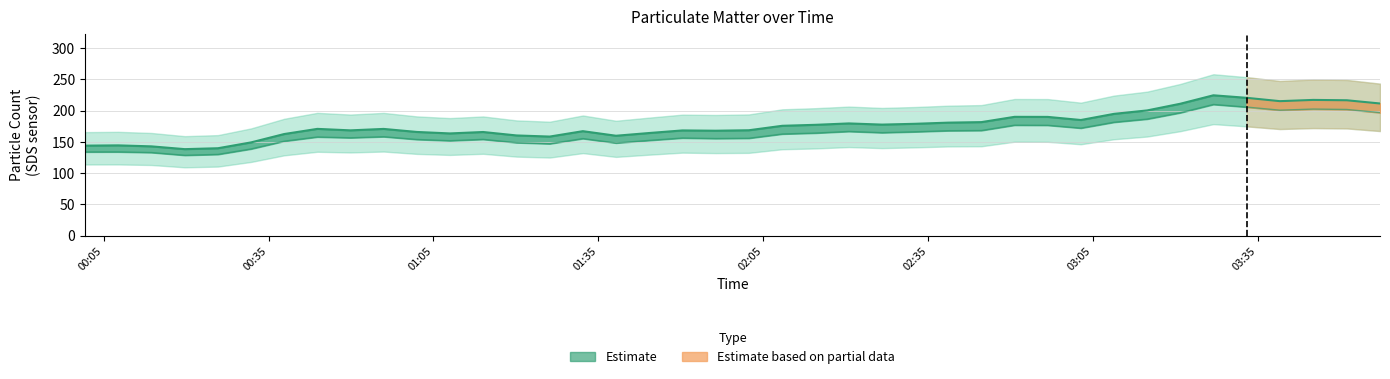

What is the minimum value for SDS_P2?

128.6